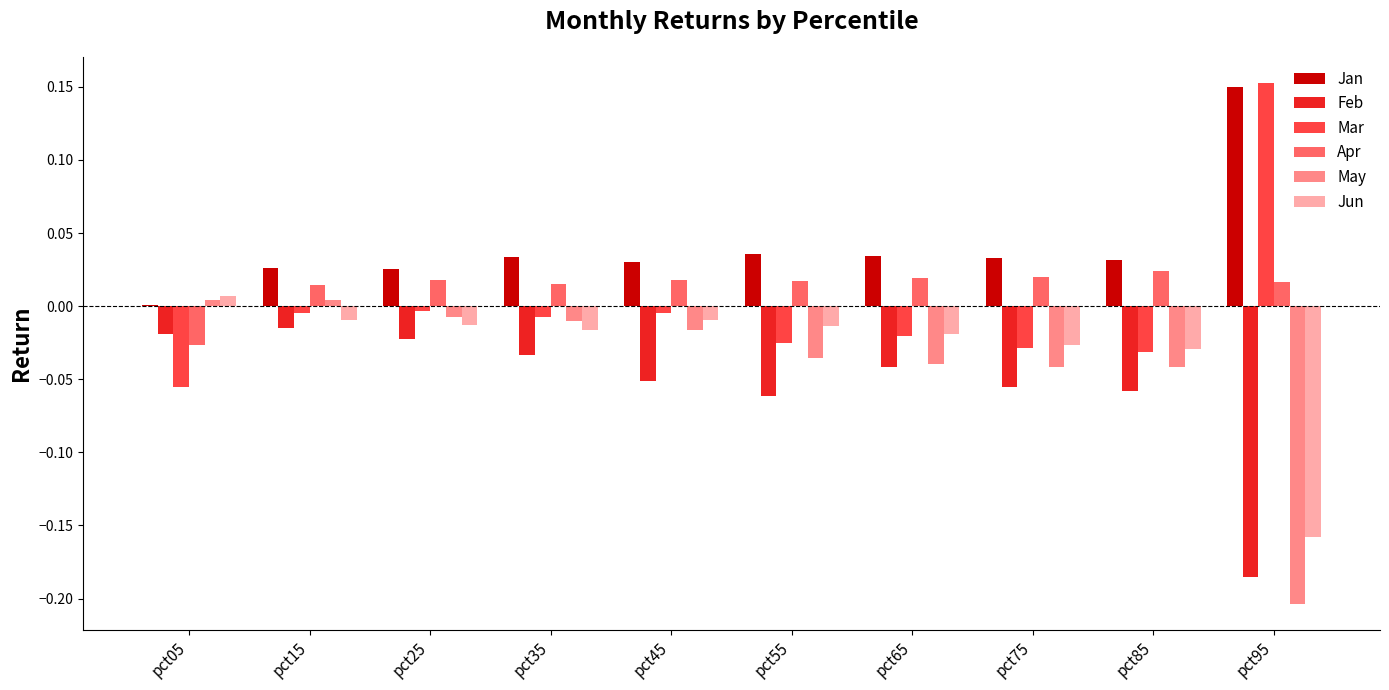

Is it true that May equals -0.4 at pct95?

False